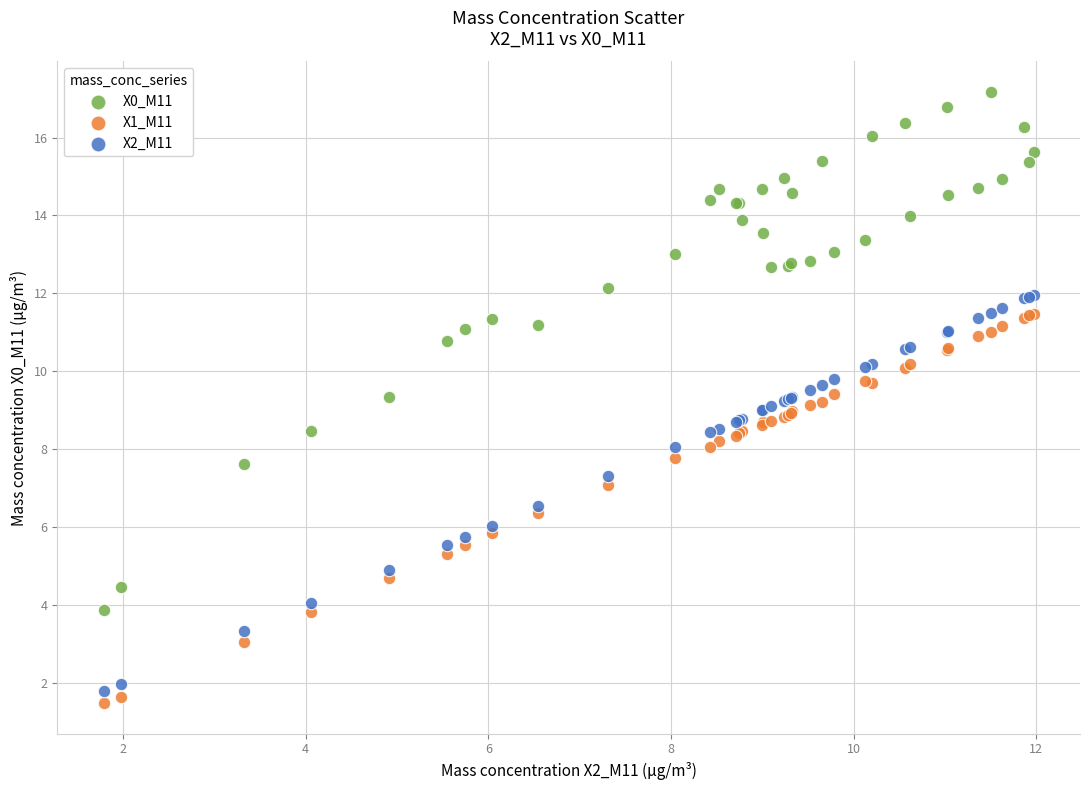

Which series reaches the maximum Y coordinate?

X0_M11